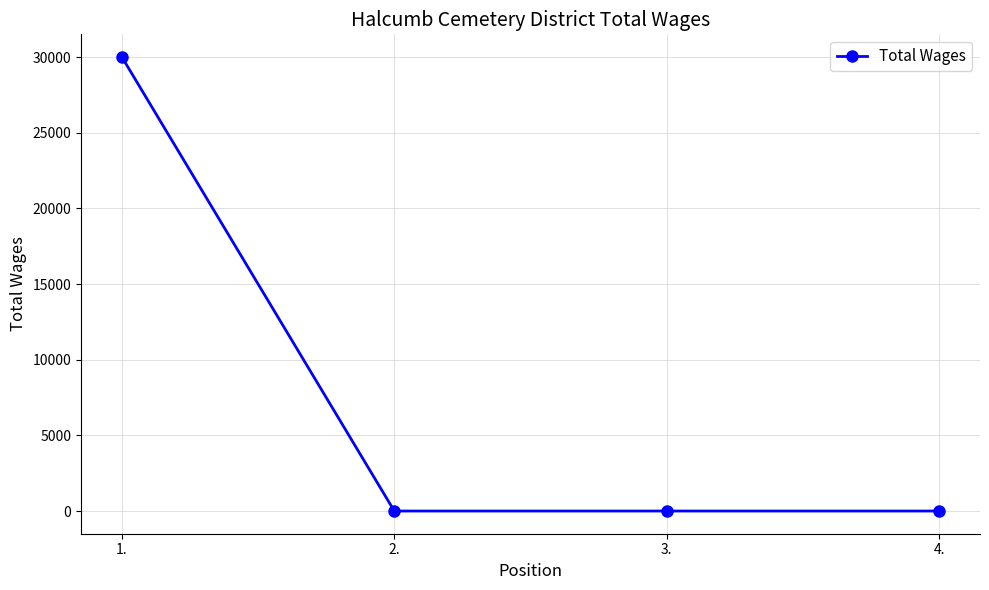

Count the values in the range 0 to 30000.

4